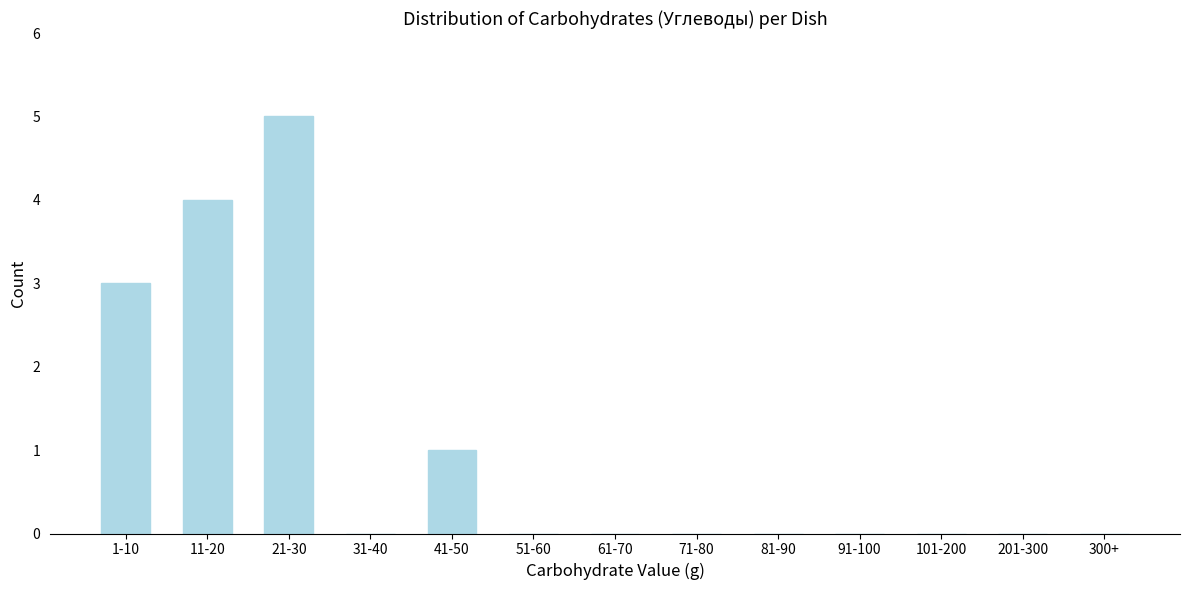

Reading right to left, transcribe all the data shown in this chart.

300+=0	201-300=0	101-200=0	91-100=0	81-90=0	71-80=0	61-70=0	51-60=0	41-50=1	31-40=0	21-30=5	11-20=4	1-10=3